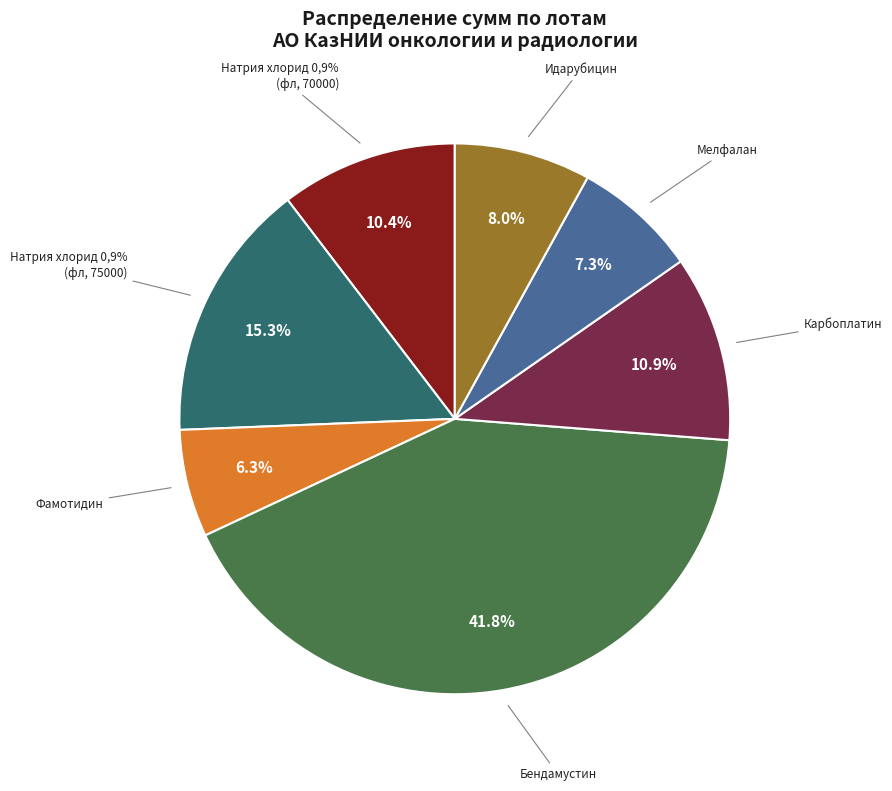

To the nearest percent, what is the difference between the largest and smallest slice percentages?

35%